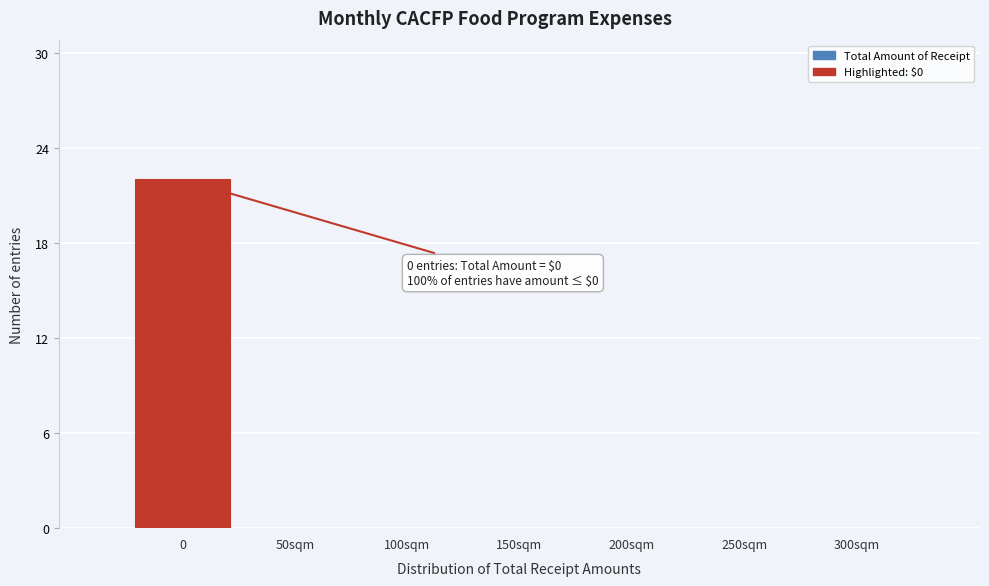

Reading left to right, extract all data points from this chart.

0=22	50sqm=0	100sqm=0	150sqm=0	200sqm=0	250sqm=0	300sqm=0